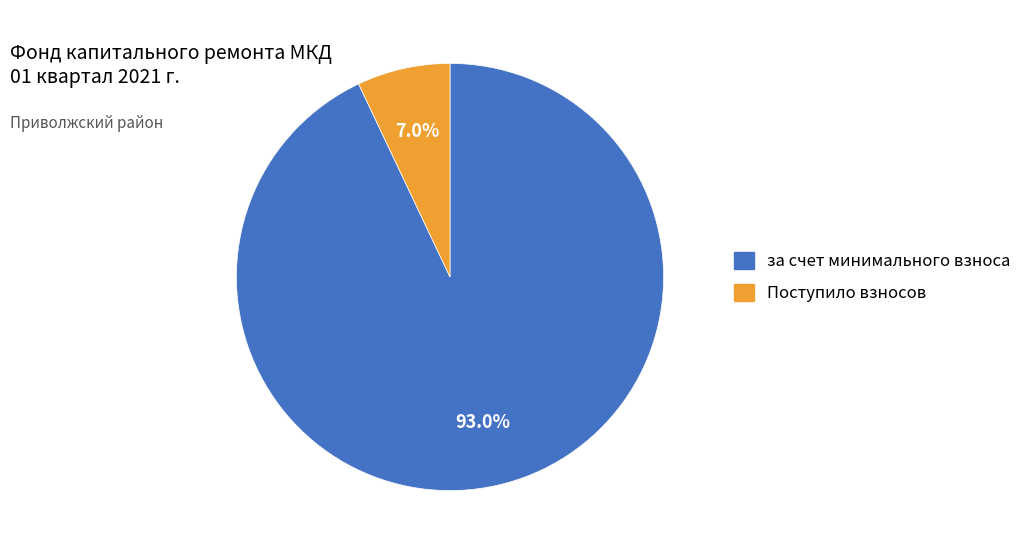

Count the number of slices in the pie.

2